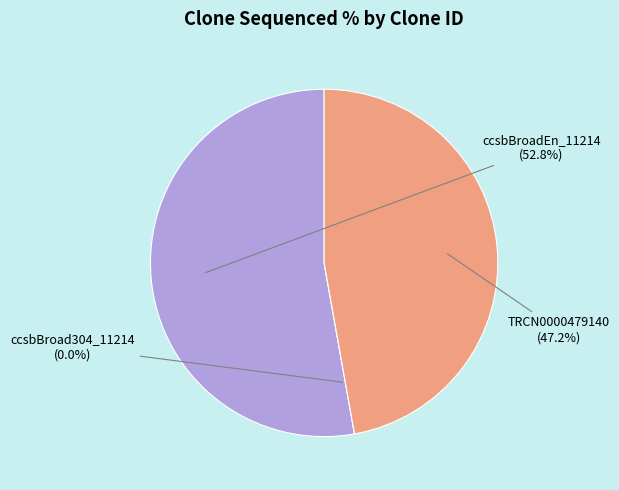

Is the sum of ccsbBroad304_11214 and ccsbBroadEn_11214 greater than half?

Yes